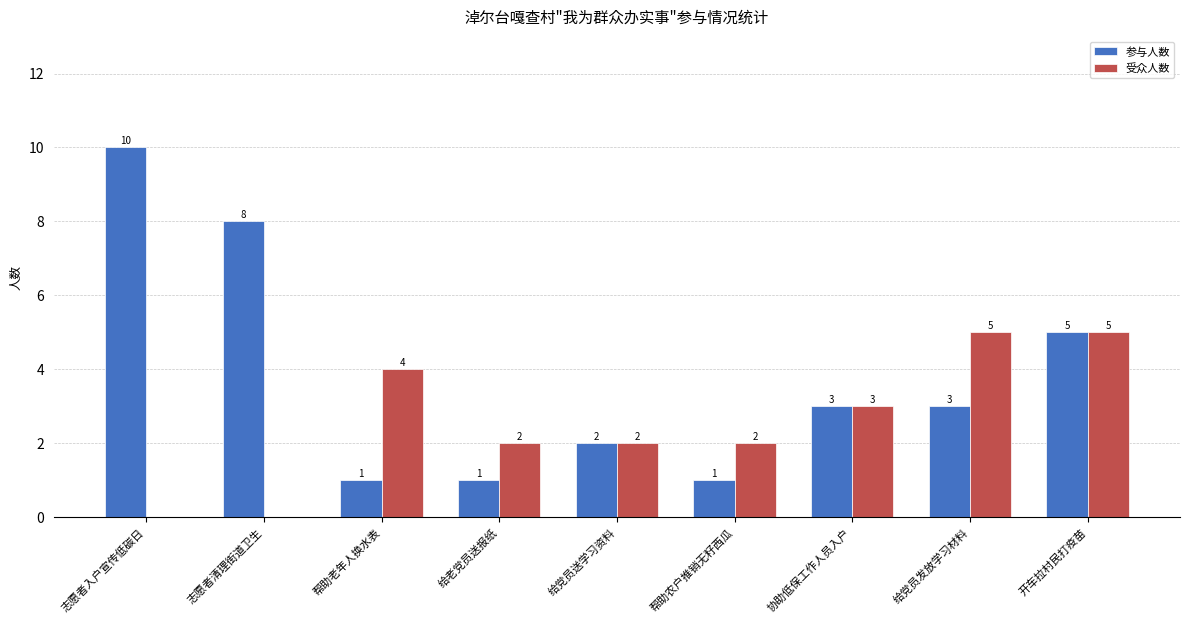

What is the sum of all 受众人数 values?

23